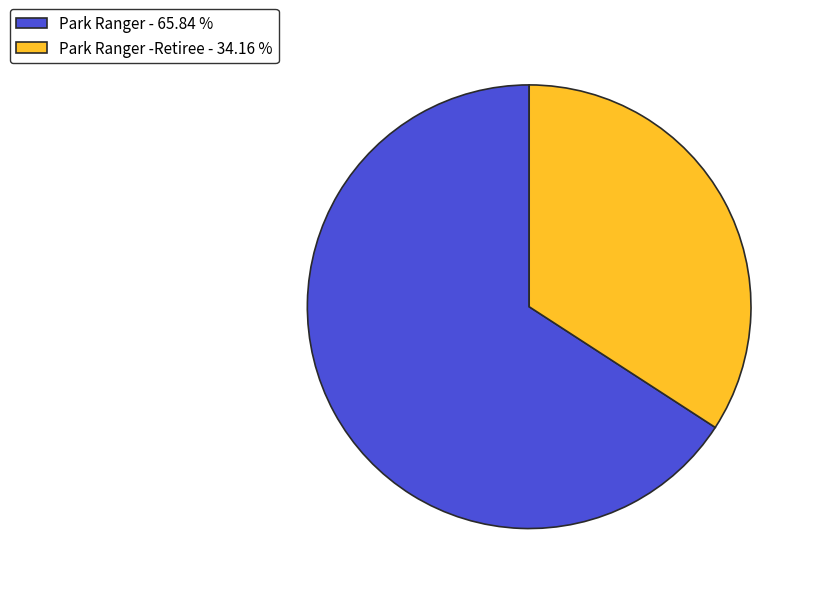

Which category has the biggest portion of the pie?

Park Ranger - 65.84 %